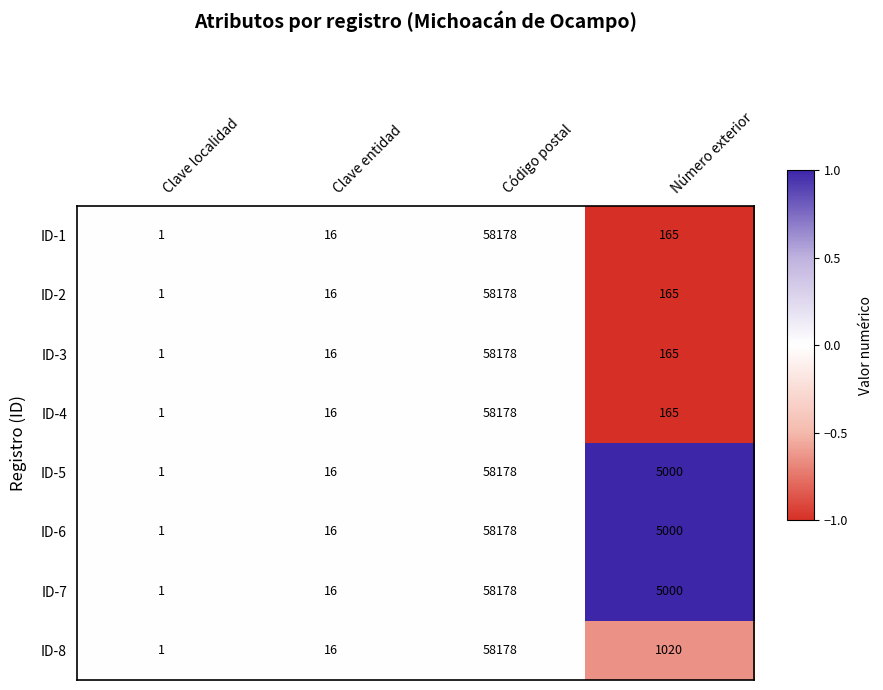

At which category is the sum across all series the highest?

Código postal